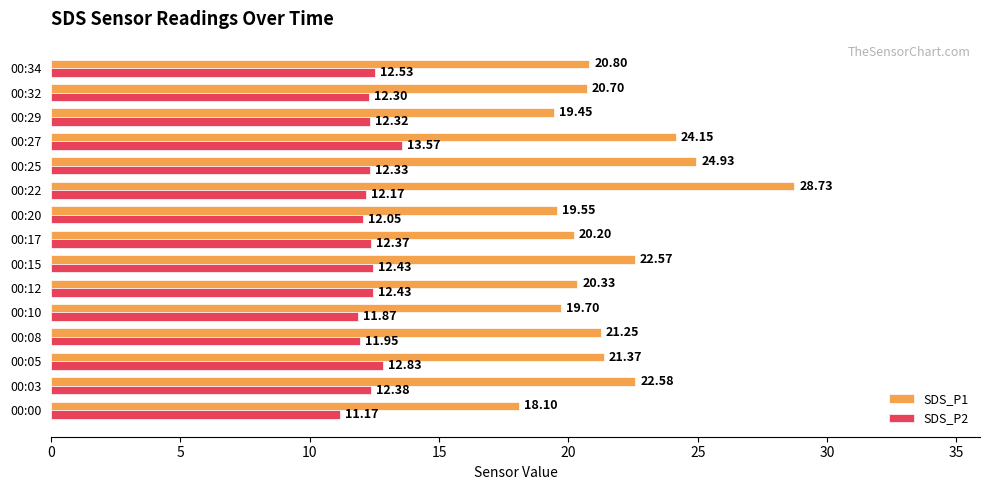

Which series has the widest spread of values?

SDS_P1